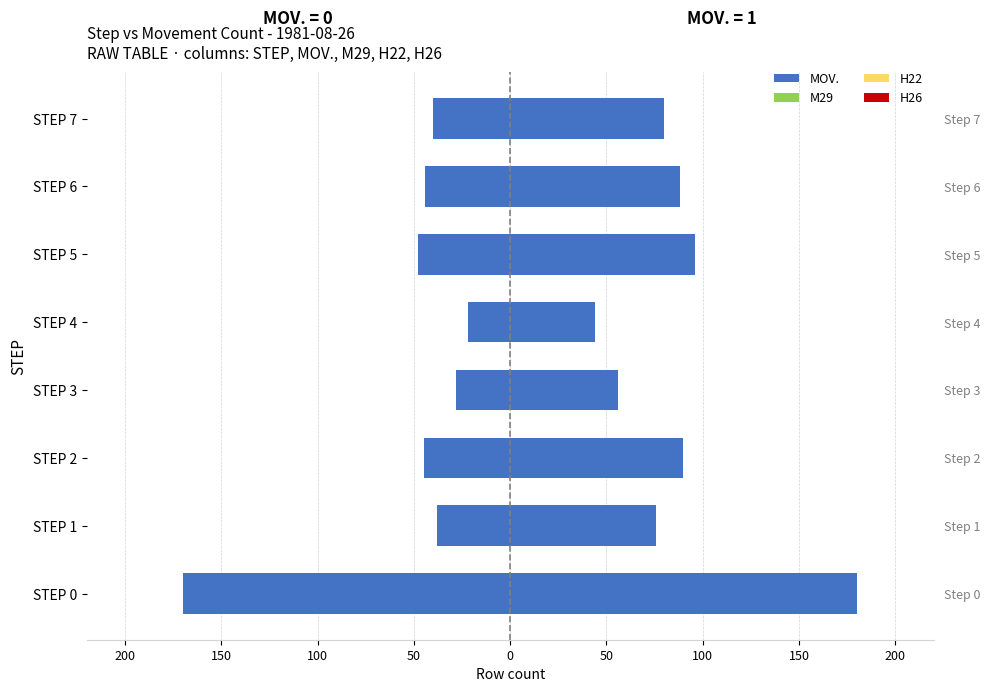

What are all the series names shown in the legend?

MOV., M29, H22, H26